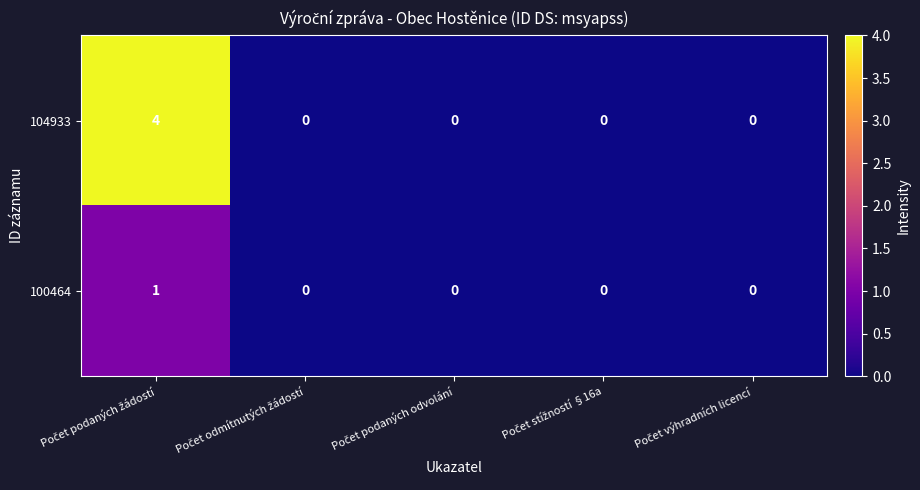

List the series in order of their overall mean, lowest first.

100464, 104933